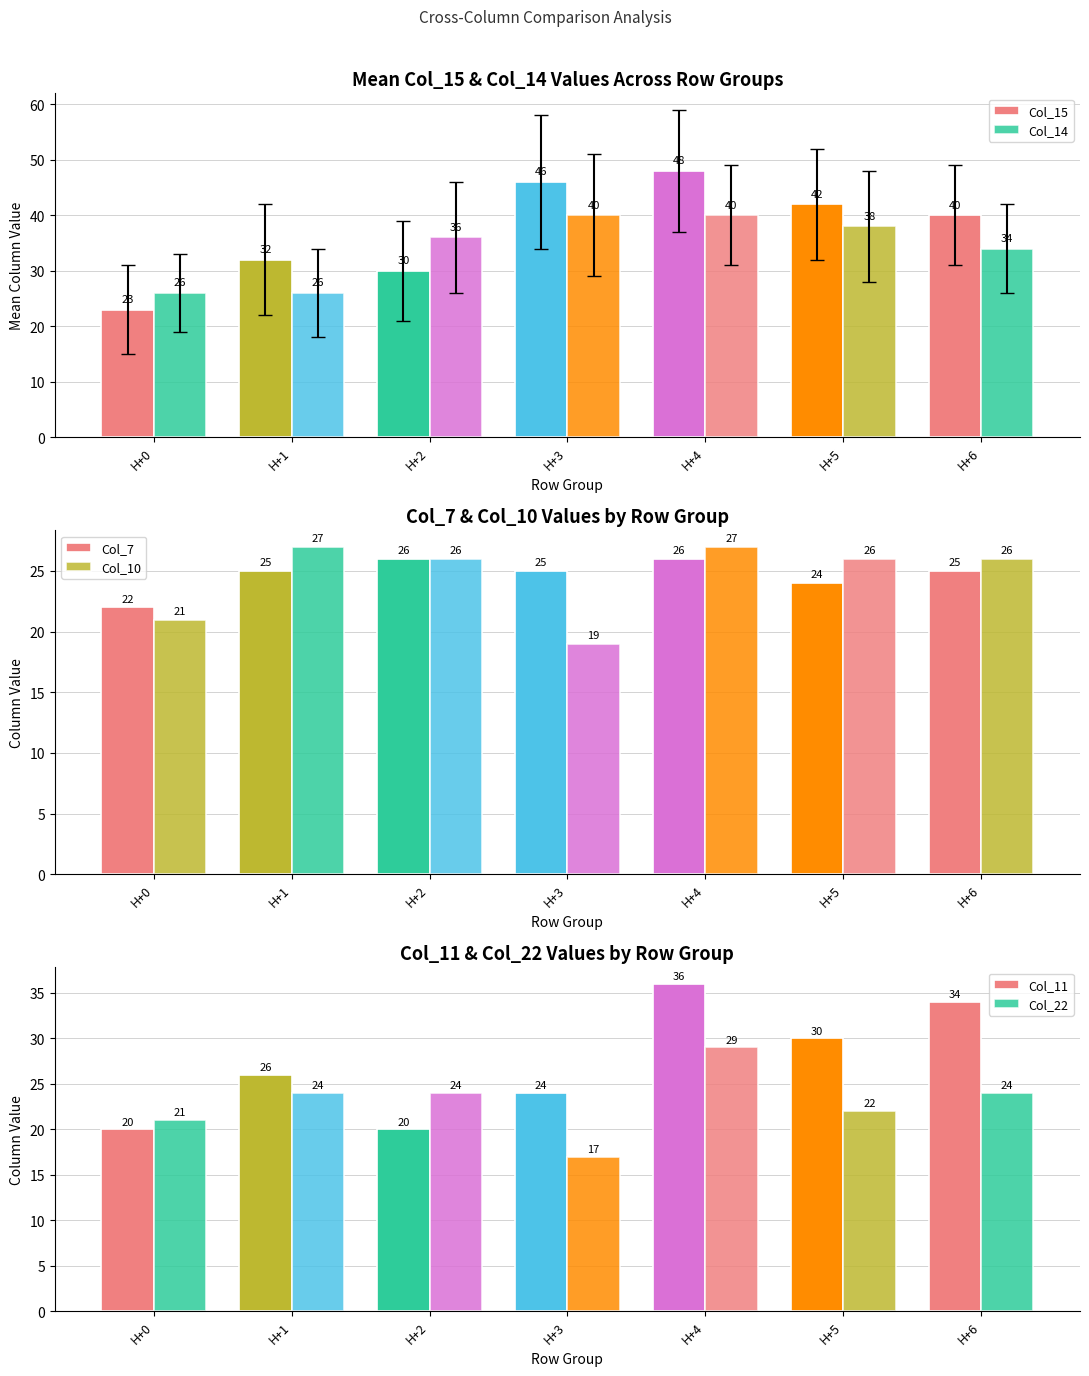

Where does the Col_14 series first go above 36?

H+3